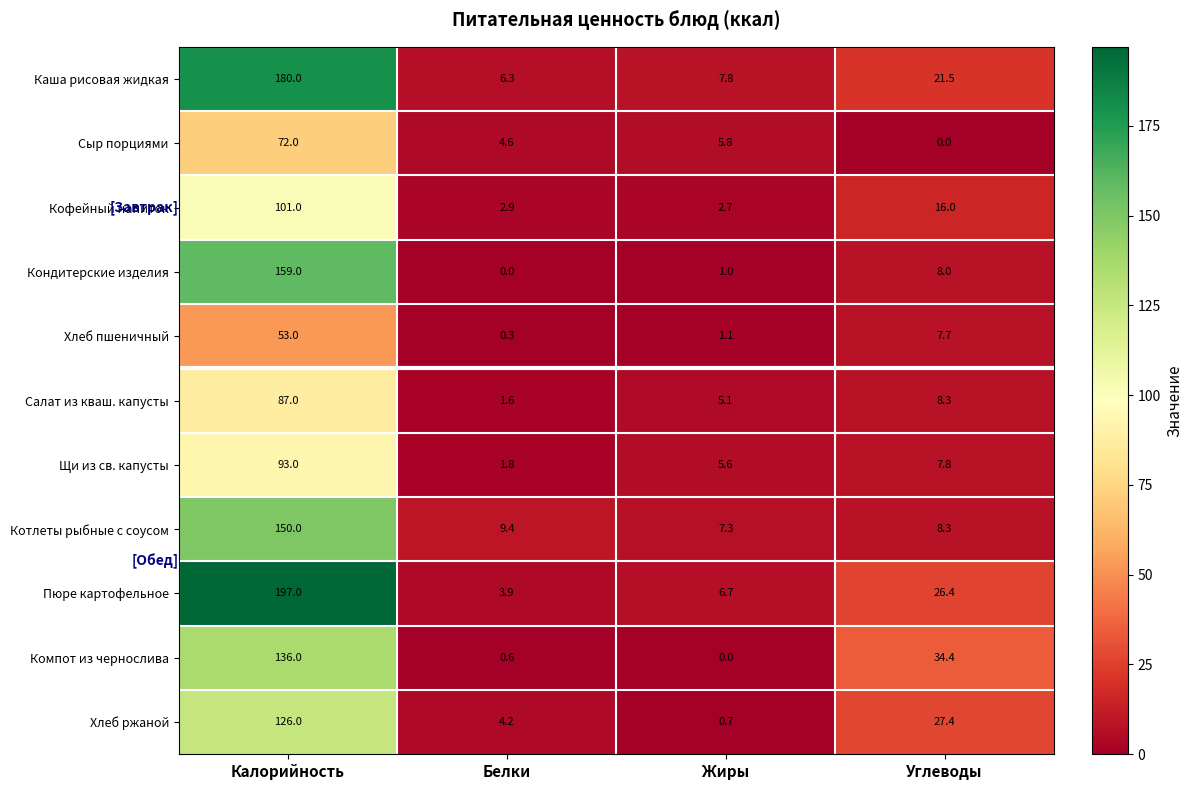

What is the average value of the Хлеб ржаной series?

39.6